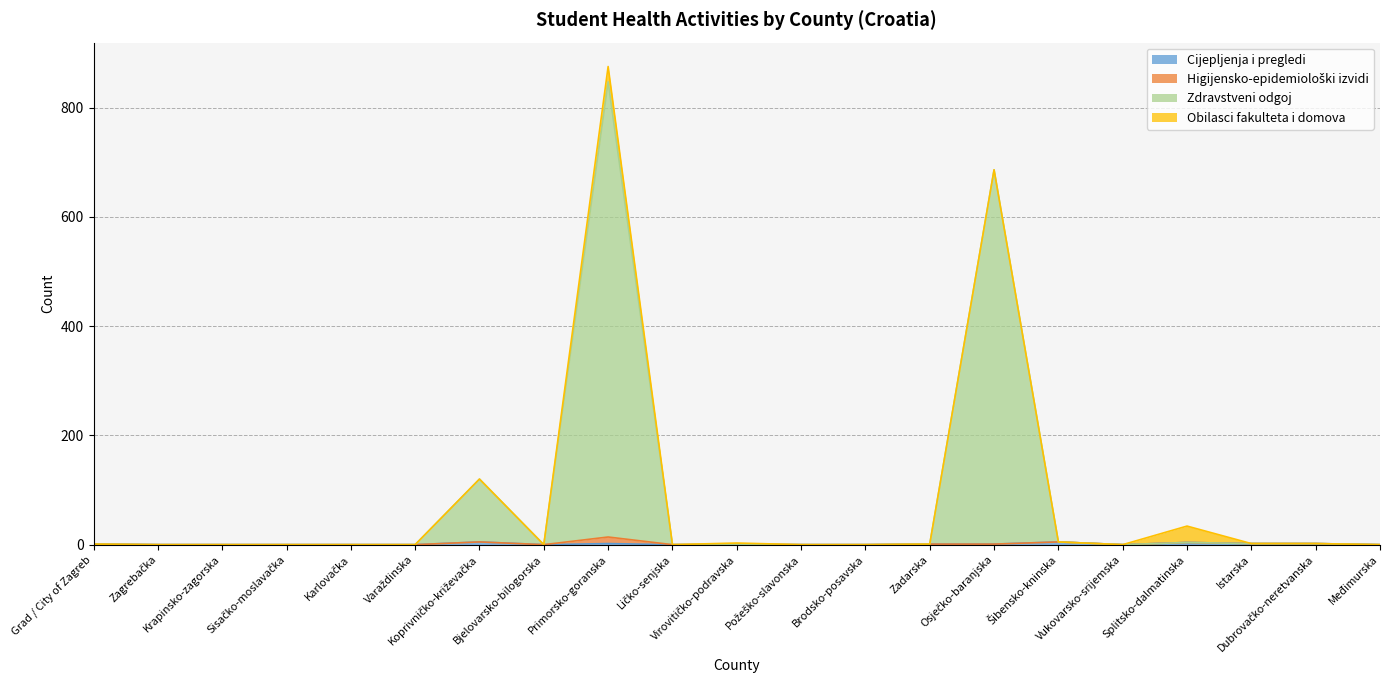

How many interior local peaks does the Obilasci fakulteta i domova series have?

3